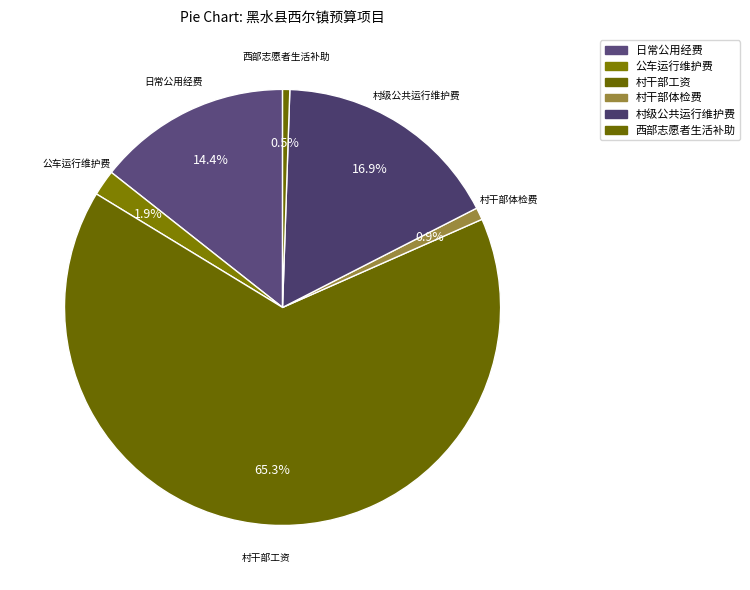

How many slices are in this pie chart?

6